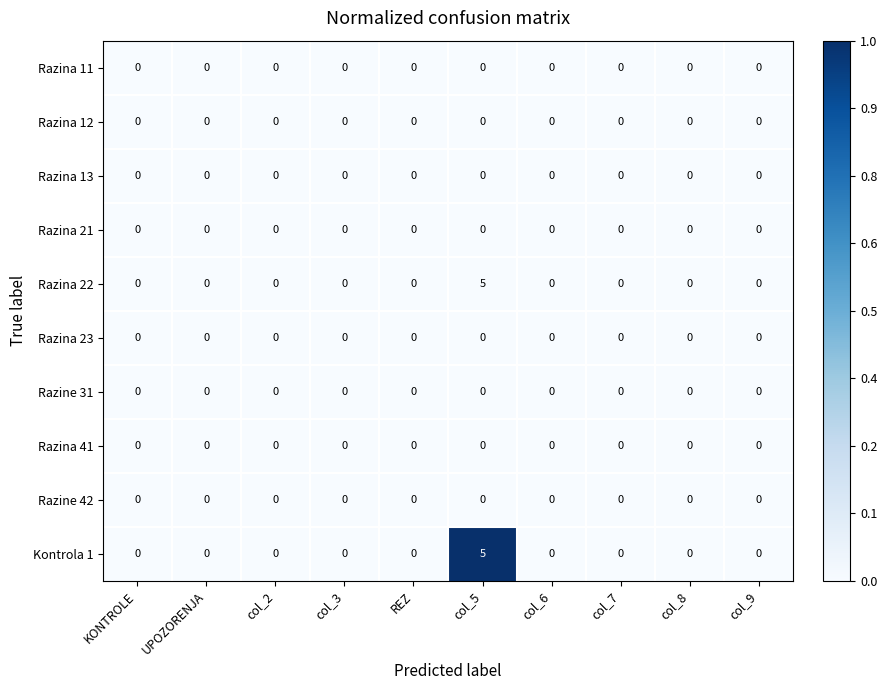

At which category is the sum across all series the highest?

col_5